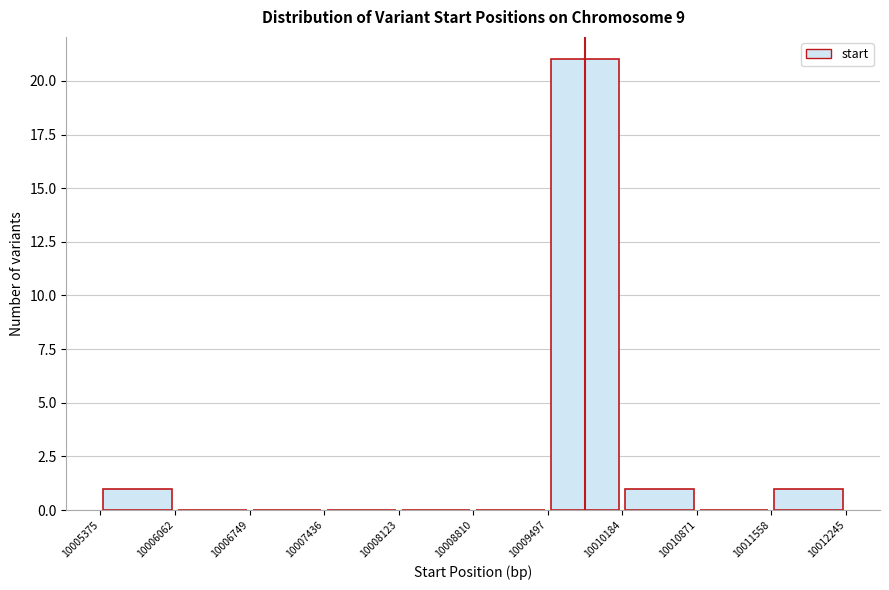

Reading left to right, transcribe this chart: for each bar, give the range it covers on the x-axis and its height. The values are not printed on the chart, so give them approximately, as read against the axis.

10005375 to 10006062: 1
10006062 to 10006749: 0
10006749 to 10007436: 0
10007436 to 10008123: 0
10008123 to 10008810: 0
10008810 to 10009497: 0
10009497 to 10010184: 21
10010184 to 10010871: 1
10010871 to 10011558: 0
10011558 to 10012245: 1